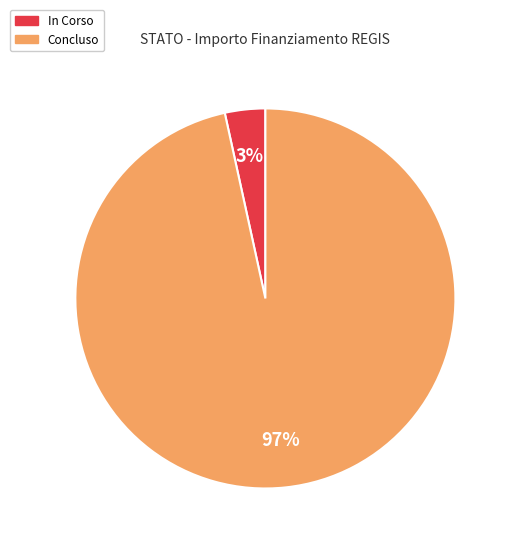

Is there a majority slice in this chart?

Yes